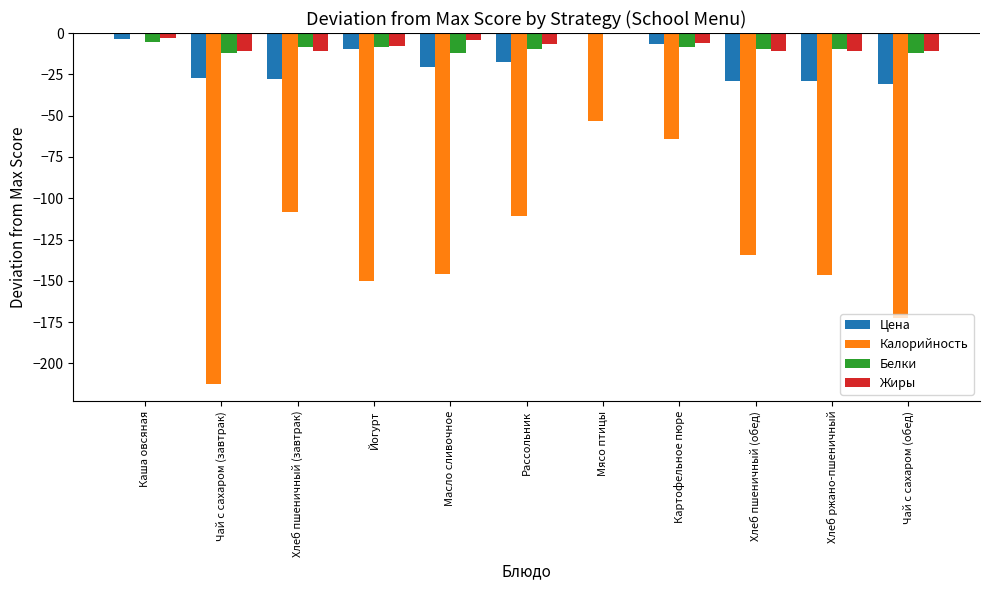

Is it true that Цена equals -20.4 at Масло сливочное?

True